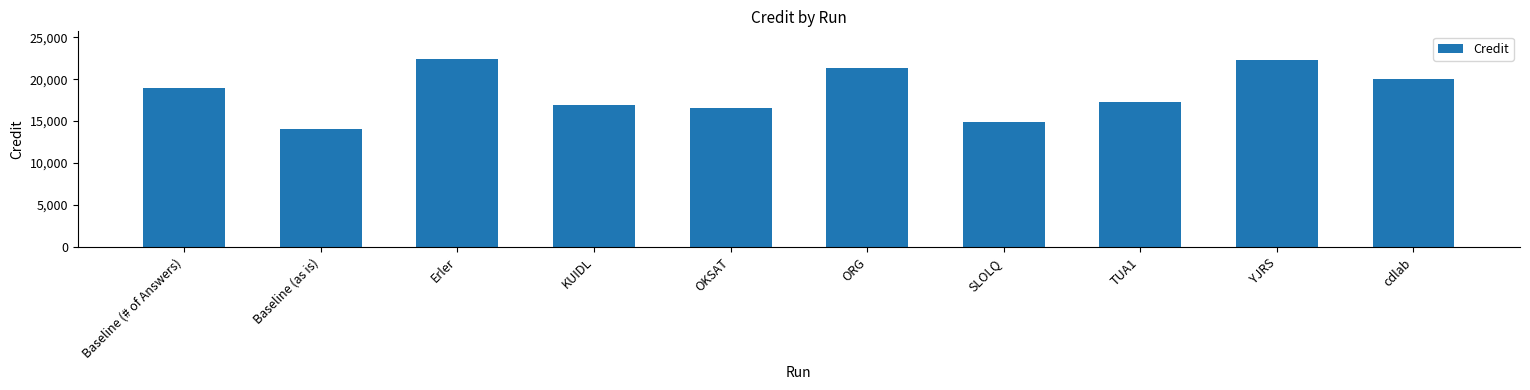

The value at cdlab is 5593.3. True or false?

False